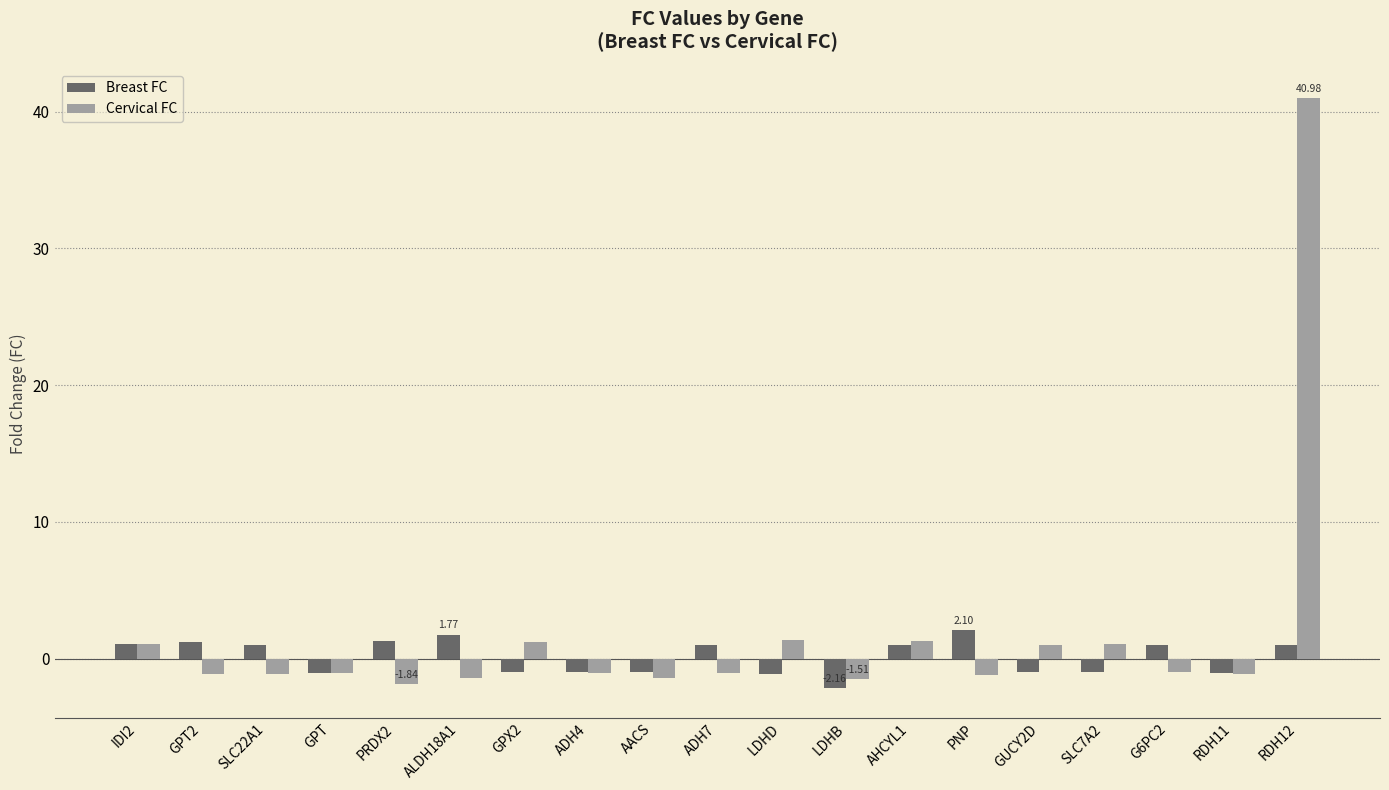

List the series in order of their overall mean, lowest first.

Breast FC, Cervical FC